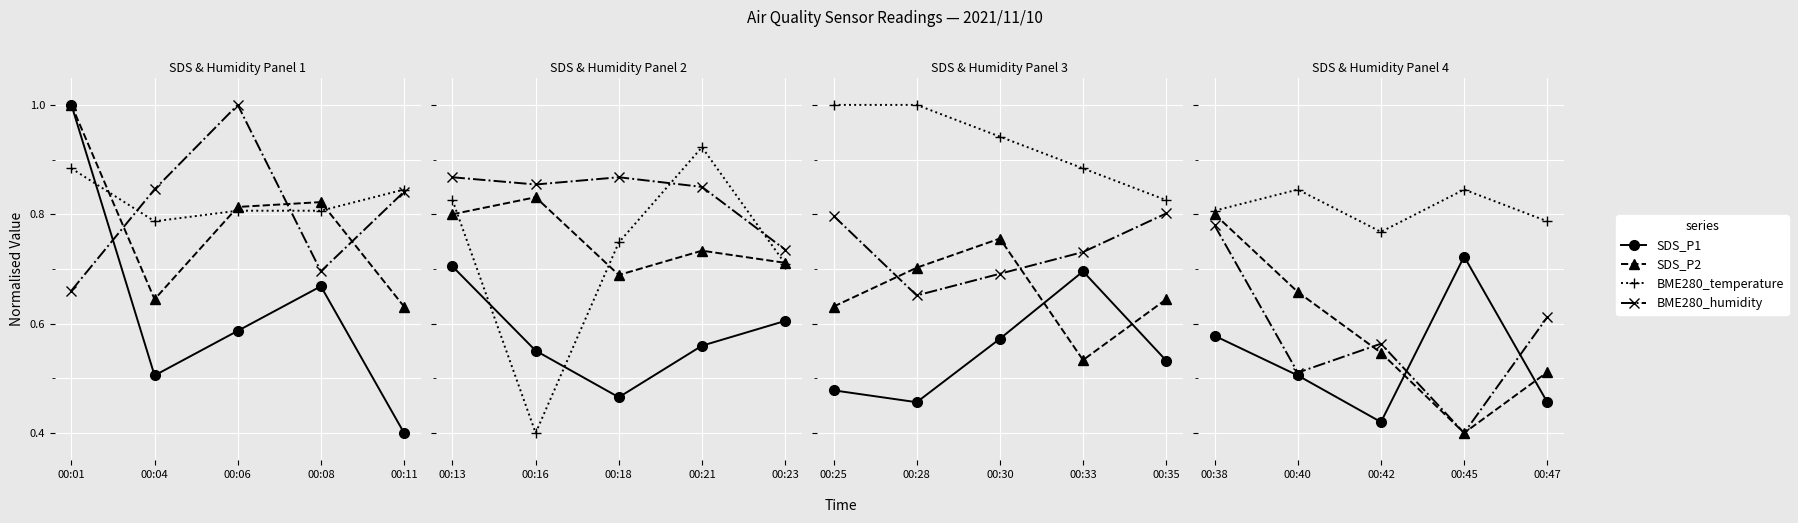

At how many categories does at least one series exceed 0?

5